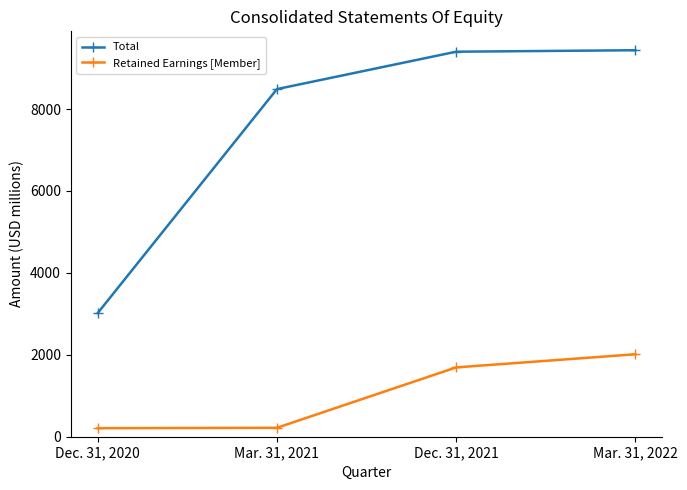

At how many categories does at least one series exceed 2943?

4